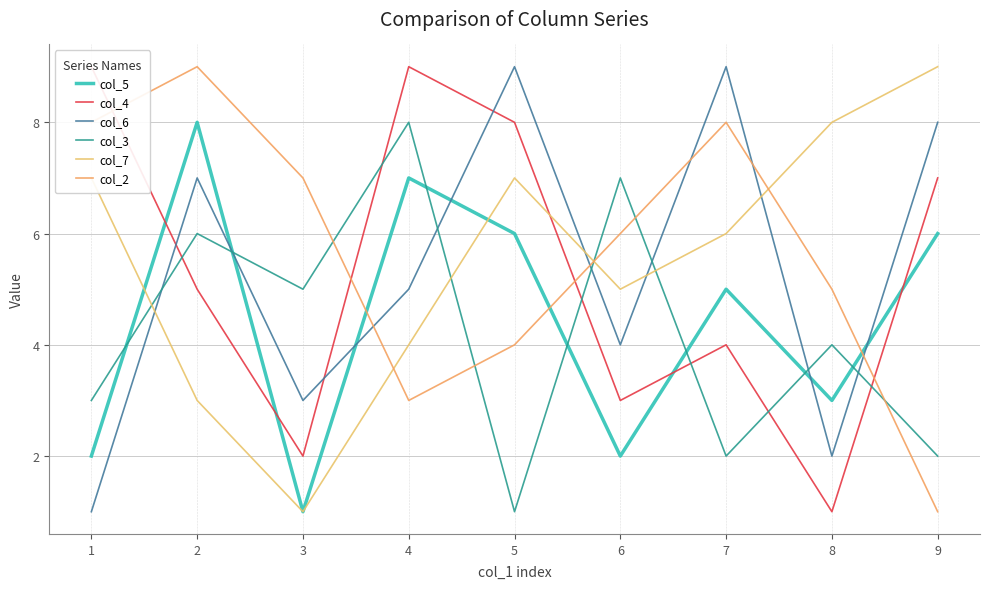

How many values in the col_3 series are below 4?

4